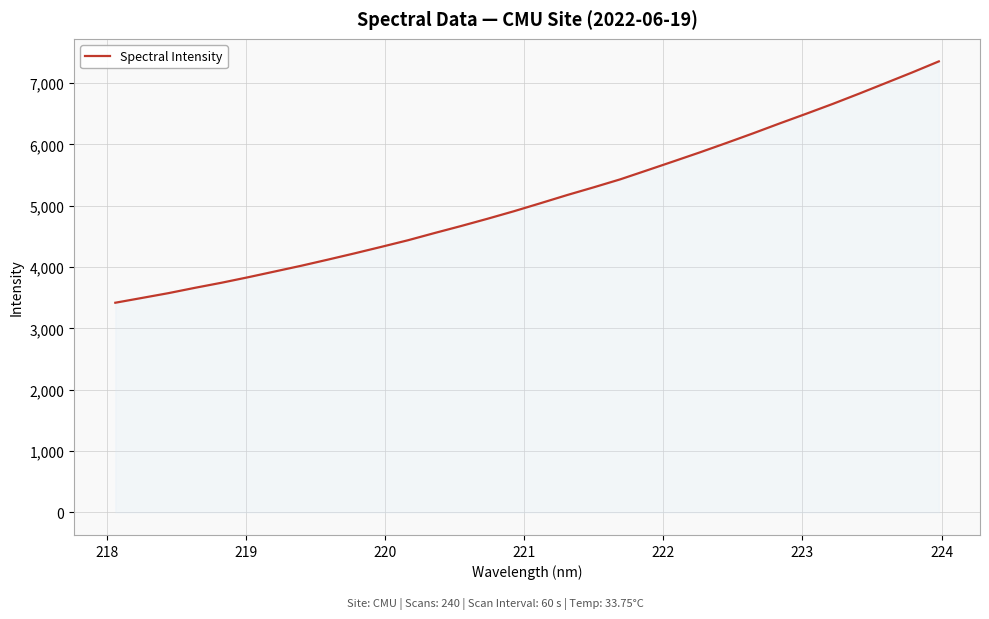

What is the difference between the maximum and minimum values?

3933.9